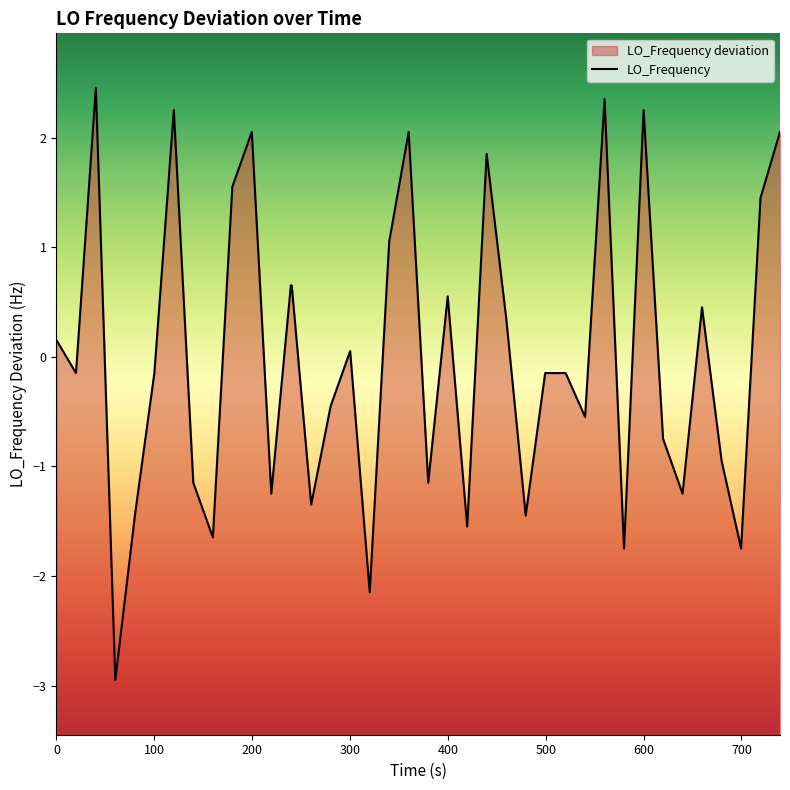

How many series are shown in this chart?

1